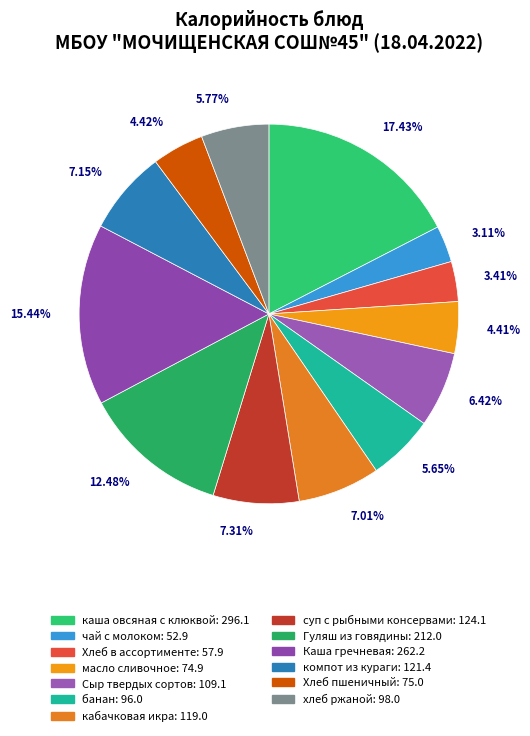

What is the change in value from Хлеб в ассортименте to хлеб ржаной?

+40.1